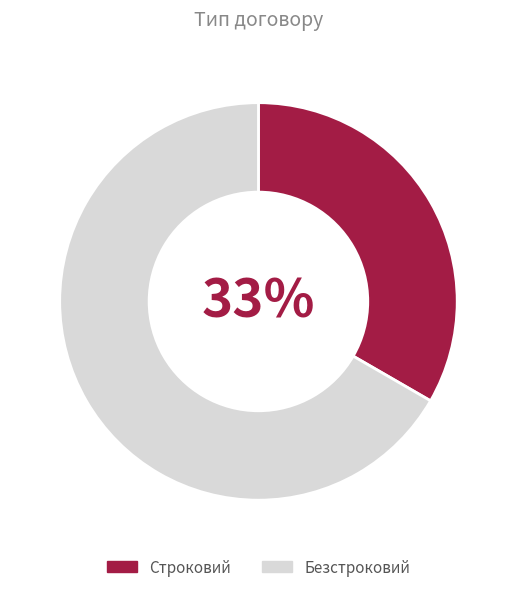

Which slice represents more than half of the pie?

Безстроковий